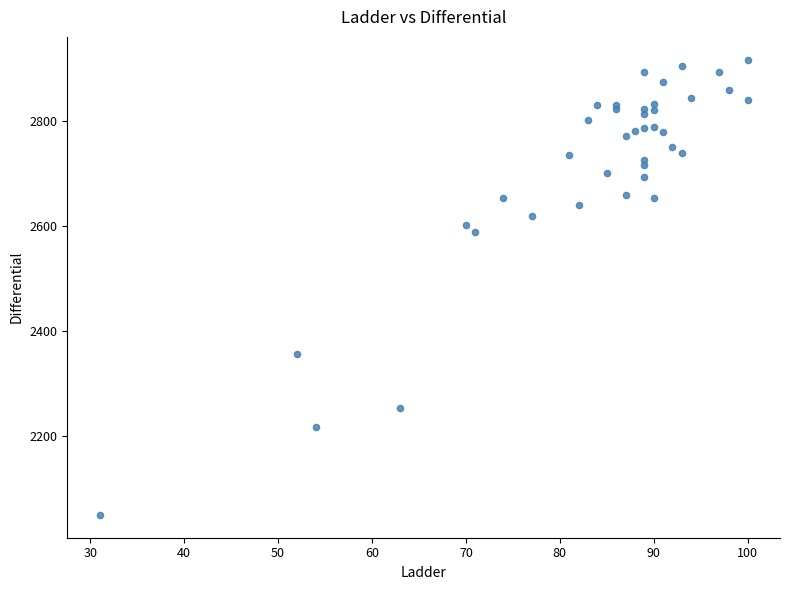

What Y value in the scatter plot is closest to 2483?

2589